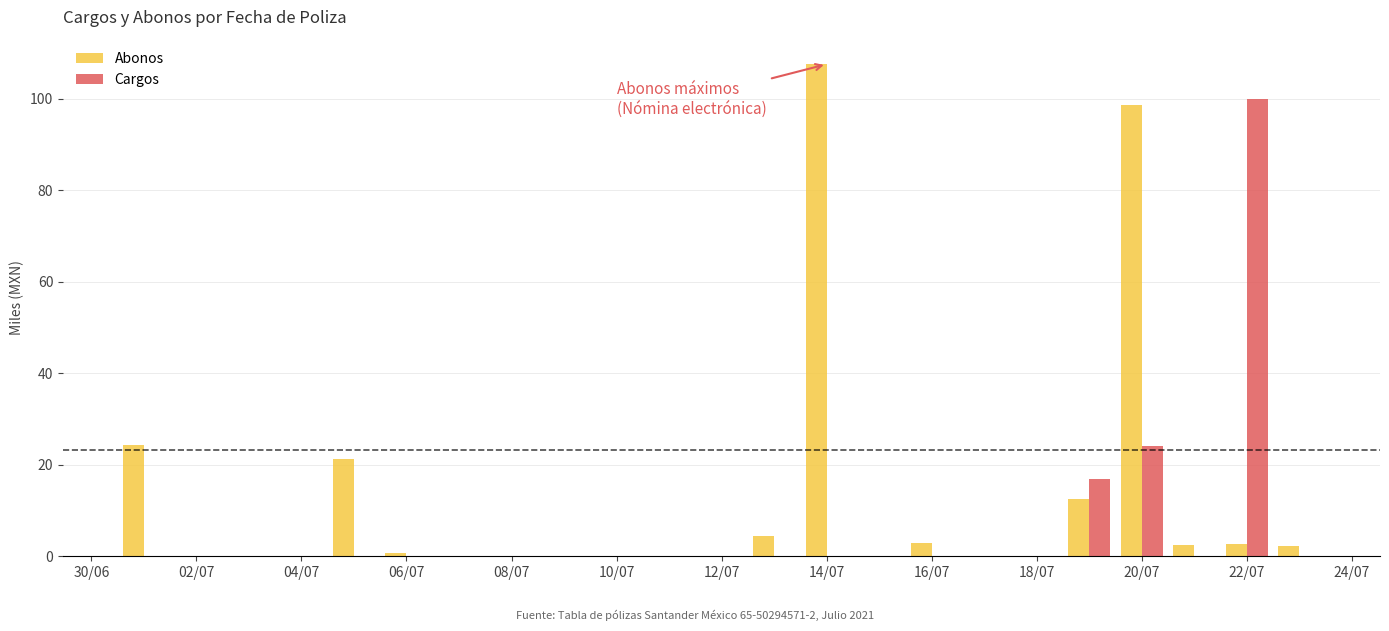

Which series has the largest total across all categories?

Abonos